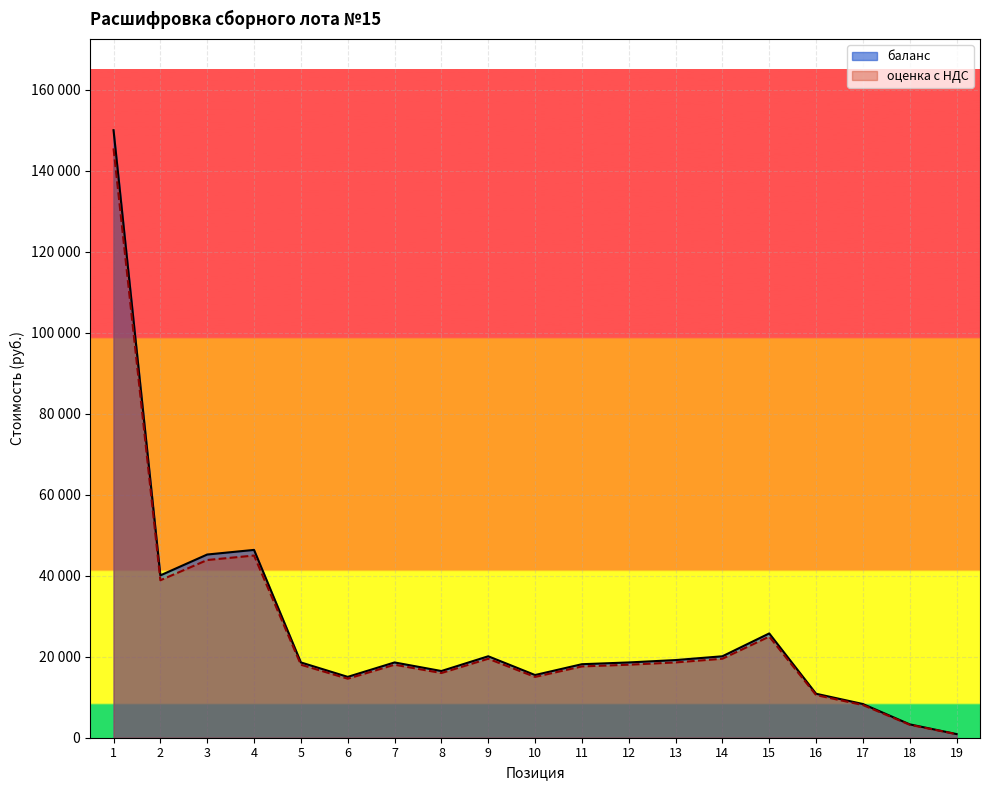

Which category has the highest value in the баланс series?

1